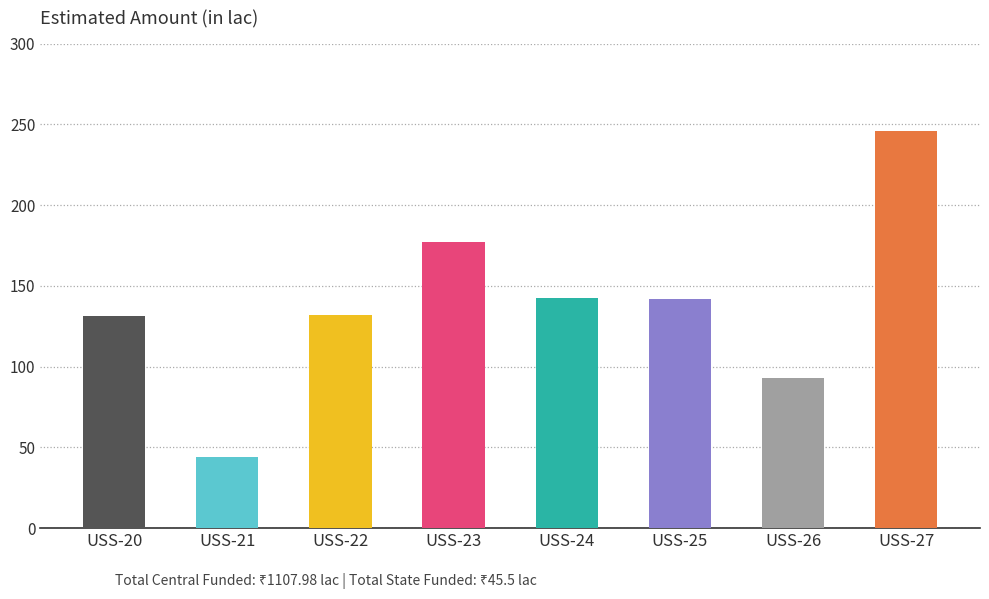

What is the value of the 7th bar from the left?

93.2